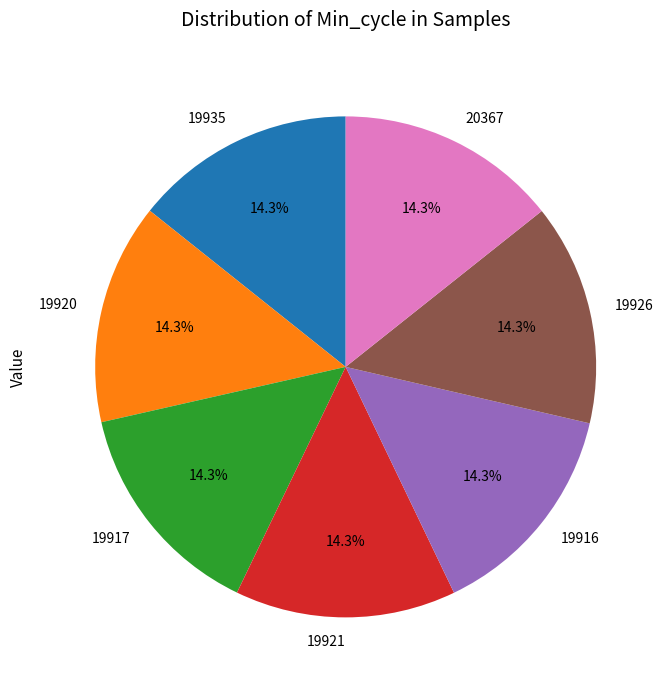

To the nearest percent, what portion does 19935 represent?

14%